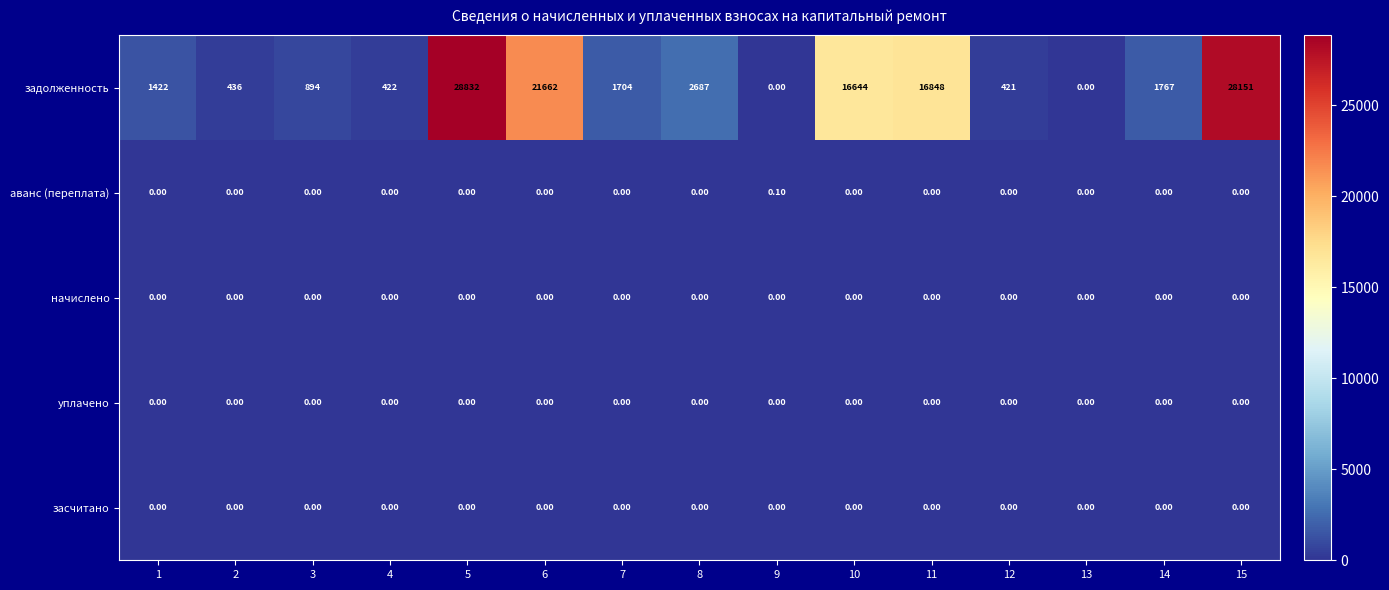

What is the sum of the задолженность values at 3 and 2?

1330.0